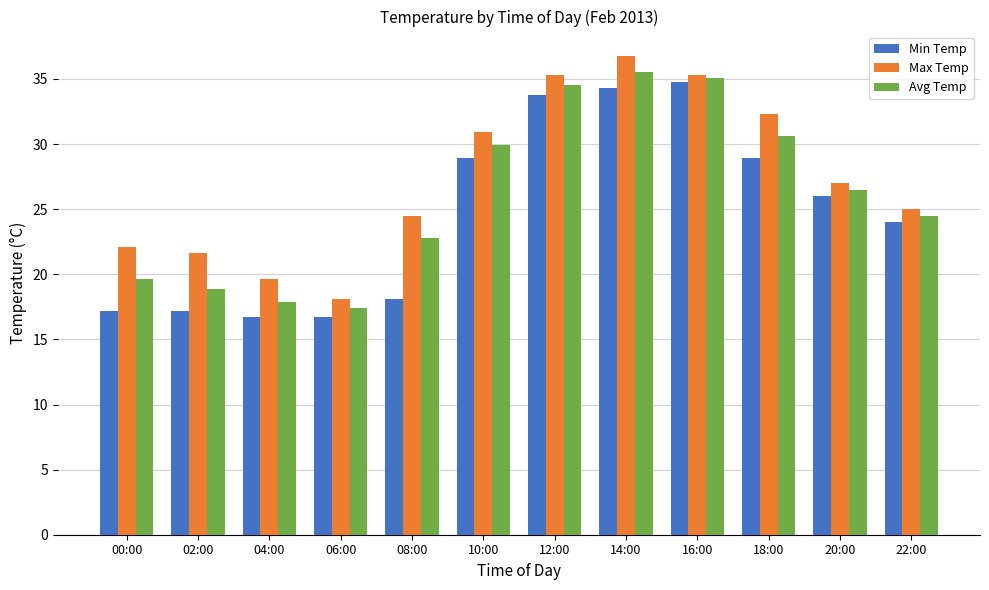

At how many categories does at least one series exceed 21?

10